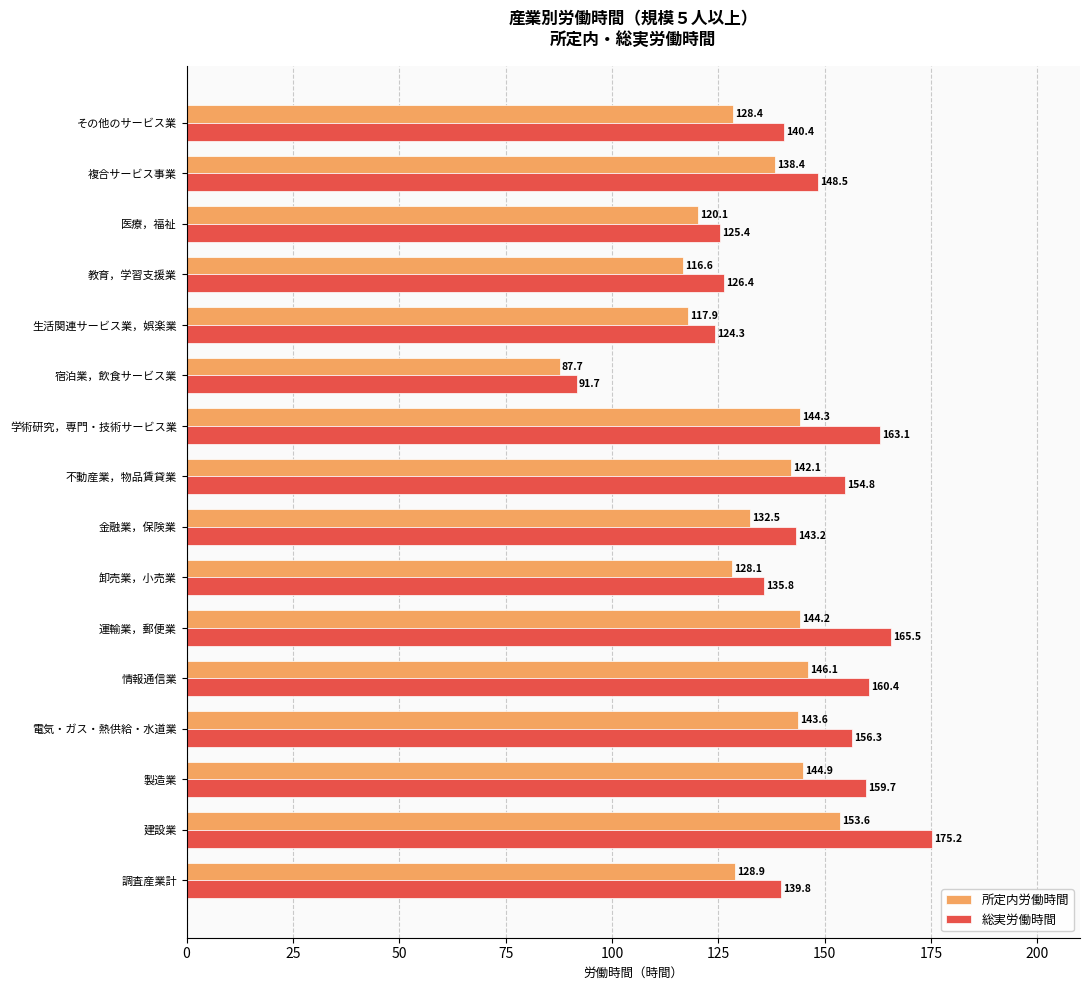

Which series has the widest spread of values?

総実労働時間